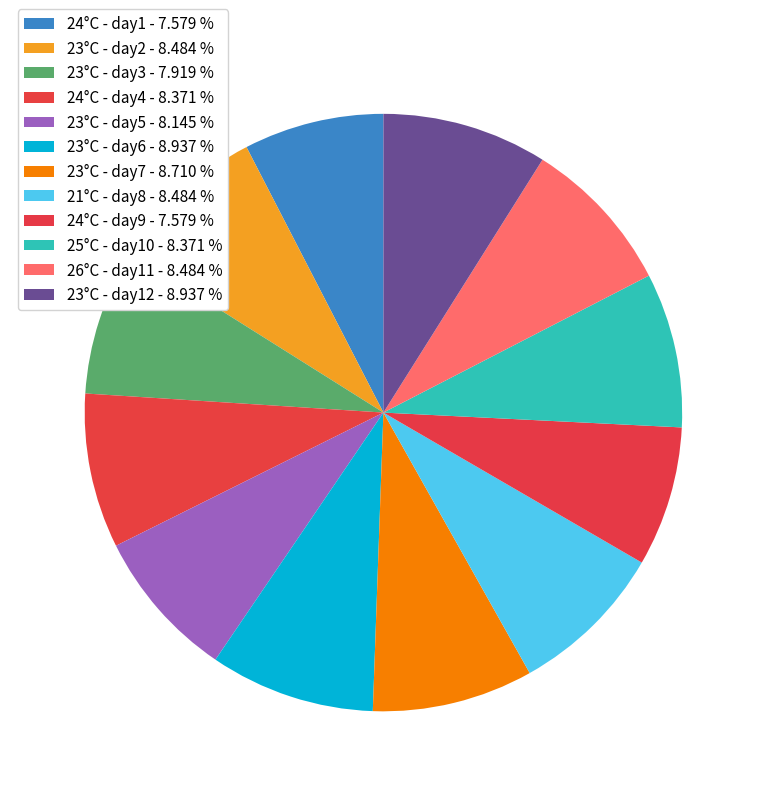

How many segments does this pie chart have?

12